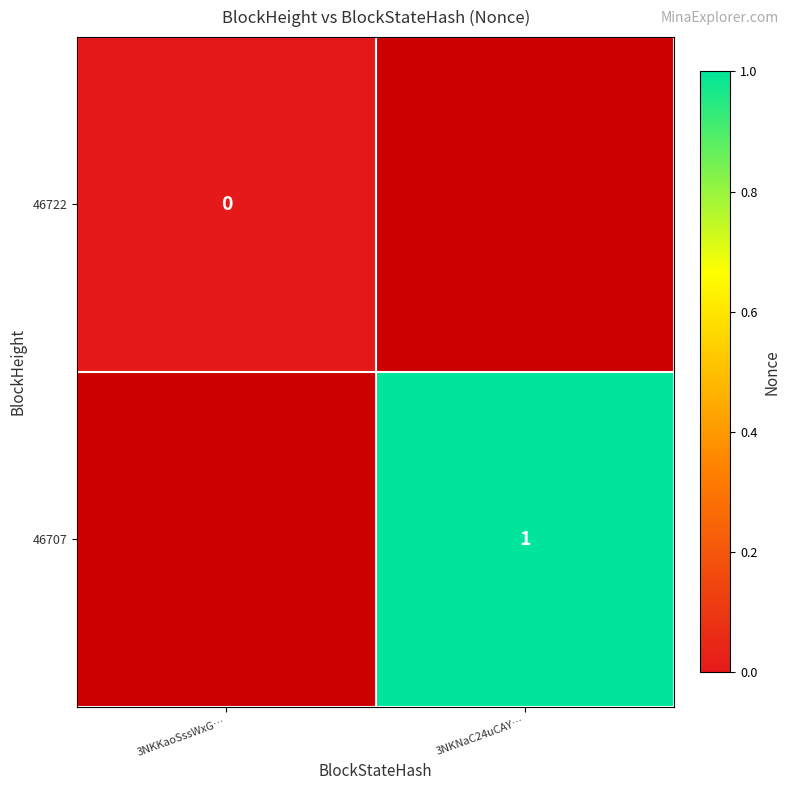

Is the value of 46707 at 3NKNaC24uCAY… greater than the value of 46722 at 3NKKaoSssWxG…?

Yes